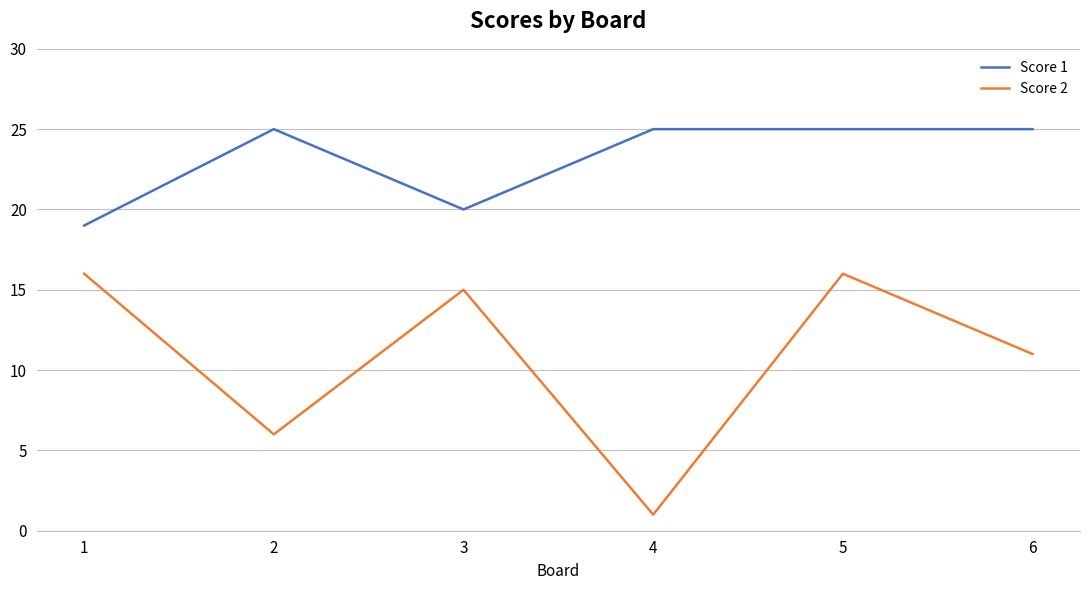

Where is the first local minimum for Score 1?

3